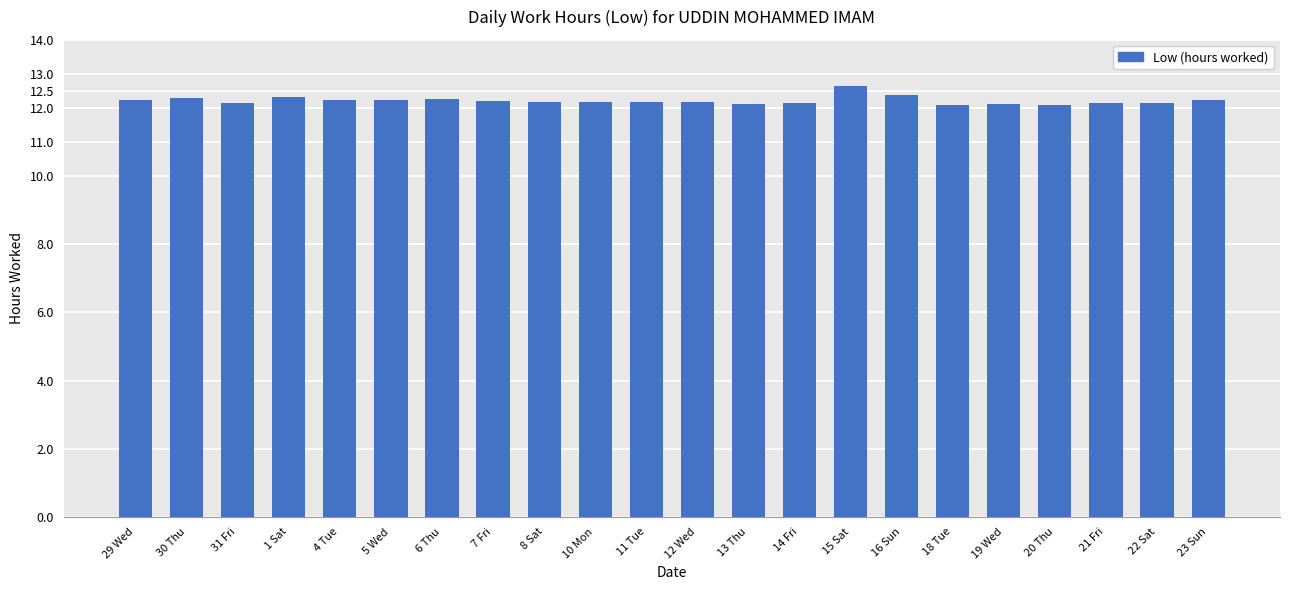

What is the difference between the maximum and second lowest values?

0.6